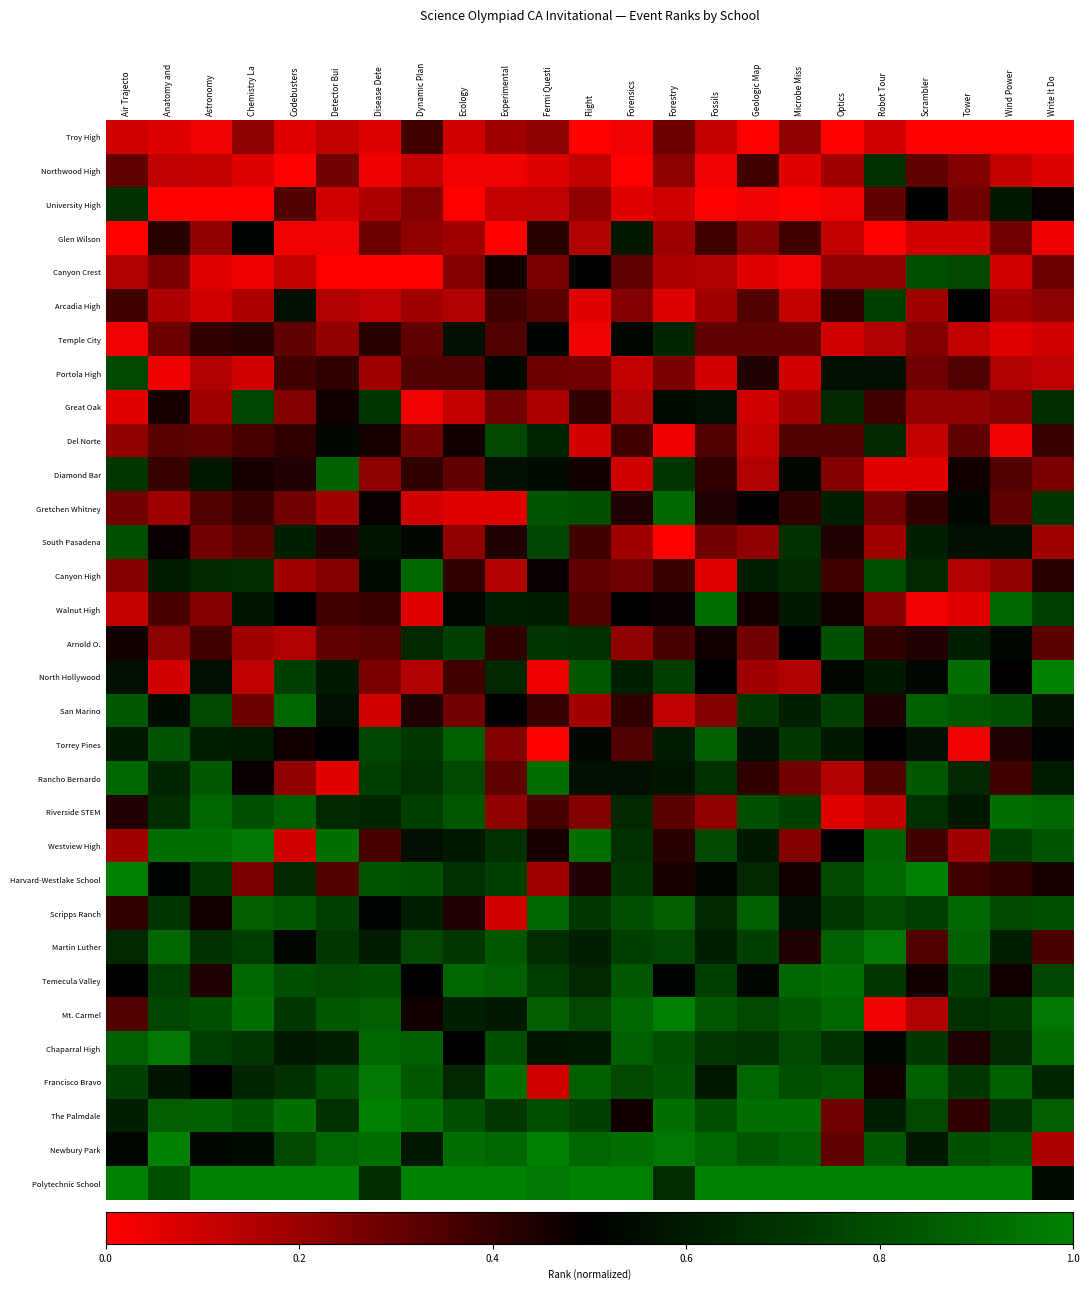

Reading left to right, list all the values displayed in this chart.

Troy High: Air Trajecto=0.1	Anatomy and =0.1	Astronomy=0.0	Chemistry La=0.2	Codebusters=0.1	Detector Bui=0.1	Disease Dete=0.1	Dynamic Plan=0.4	Ecology=0.1	Experimental=0.2	Fermi Questi=0.2	Flight=0.0	Forensics=0.0	Forestry=0.3	Fossils=0.1	Geologic Map=0.0	Microbe Miss=0.2	Optics=0.0	Robot Tour=0.1	Scrambler=0.0	Tower=0.0	Wind Power=0.0	Write It Do =0.0
Northwood High: Air Trajecto=0.3	Anatomy and =0.1	Astronomy=0.1	Chemistry La=0.1	Codebusters=0.0	Detector Bui=0.3	Disease Dete=0.0	Dynamic Plan=0.1	Ecology=0.0	Experimental=0.0	Fermi Questi=0.1	Flight=0.1	Forensics=0.0	Forestry=0.2	Fossils=0.0	Geologic Map=0.4	Microbe Miss=0.1	Optics=0.2	Robot Tour=0.7	Scrambler=0.3	Tower=0.2	Wind Power=0.1	Write It Do =0.1
University High: Air Trajecto=0.7	Anatomy and =0.0	Astronomy=0.0	Chemistry La=0.0	Codebusters=0.3	Detector Bui=0.1	Disease Dete=0.2	Dynamic Plan=0.2	Ecology=0.0	Experimental=0.1	Fermi Questi=0.1	Flight=0.2	Forensics=0.1	Forestry=0.1	Fossils=0.0	Geologic Map=0.0	Microbe Miss=0.0	Optics=0.0	Robot Tour=0.3	Scrambler=0.5	Tower=0.3	Wind Power=0.6	Write It Do =0.5
Glen Wilson: Air Trajecto=0.0	Anatomy and =0.4	Astronomy=0.2	Chemistry La=0.5	Codebusters=0.0	Detector Bui=0.0	Disease Dete=0.3	Dynamic Plan=0.2	Ecology=0.2	Experimental=0.0	Fermi Questi=0.4	Flight=0.2	Forensics=0.6	Forestry=0.2	Fossils=0.4	Geologic Map=0.2	Microbe Miss=0.4	Optics=0.1	Robot Tour=0.0	Scrambler=0.1	Tower=0.1	Wind Power=0.3	Write It Do =0.0
Canyon Crest: Air Trajecto=0.2	Anatomy and =0.3	Astronomy=0.1	Chemistry La=0.0	Codebusters=0.1	Detector Bui=0.0	Disease Dete=0.0	Dynamic Plan=0.0	Ecology=0.2	Experimental=0.5	Fermi Questi=0.3	Flight=0.5	Forensics=0.3	Forestry=0.2	Fossils=0.2	Geologic Map=0.1	Microbe Miss=0.0	Optics=0.2	Robot Tour=0.2	Scrambler=0.8	Tower=0.8	Wind Power=0.1	Write It Do =0.3
Arcadia High: Air Trajecto=0.4	Anatomy and =0.2	Astronomy=0.1	Chemistry La=0.2	Codebusters=0.6	Detector Bui=0.2	Disease Dete=0.1	Dynamic Plan=0.2	Ecology=0.2	Experimental=0.4	Fermi Questi=0.3	Flight=0.1	Forensics=0.2	Forestry=0.1	Fossils=0.2	Geologic Map=0.3	Microbe Miss=0.1	Optics=0.4	Robot Tour=0.7	Scrambler=0.2	Tower=0.5	Wind Power=0.2	Write It Do =0.2
Temple City: Air Trajecto=0.0	Anatomy and =0.3	Astronomy=0.4	Chemistry La=0.4	Codebusters=0.3	Detector Bui=0.2	Disease Dete=0.4	Dynamic Plan=0.3	Ecology=0.6	Experimental=0.3	Fermi Questi=0.5	Flight=0.0	Forensics=0.5	Forestry=0.6	Fossils=0.3	Geologic Map=0.3	Microbe Miss=0.3	Optics=0.1	Robot Tour=0.2	Scrambler=0.2	Tower=0.1	Wind Power=0.1	Write It Do =0.1
Portola High: Air Trajecto=0.8	Anatomy and =0.0	Astronomy=0.2	Chemistry La=0.1	Codebusters=0.4	Detector Bui=0.4	Disease Dete=0.2	Dynamic Plan=0.3	Ecology=0.3	Experimental=0.5	Fermi Questi=0.3	Flight=0.3	Forensics=0.1	Forestry=0.3	Fossils=0.1	Geologic Map=0.4	Microbe Miss=0.1	Optics=0.6	Robot Tour=0.6	Scrambler=0.3	Tower=0.3	Wind Power=0.2	Write It Do =0.1
Great Oak: Air Trajecto=0.1	Anatomy and =0.5	Astronomy=0.2	Chemistry La=0.8	Codebusters=0.2	Detector Bui=0.5	Disease Dete=0.7	Dynamic Plan=0.0	Ecology=0.1	Experimental=0.3	Fermi Questi=0.2	Flight=0.4	Forensics=0.2	Forestry=0.5	Fossils=0.6	Geologic Map=0.1	Microbe Miss=0.2	Optics=0.7	Robot Tour=0.4	Scrambler=0.2	Tower=0.2	Wind Power=0.2	Write It Do =0.7
Del Norte: Air Trajecto=0.2	Anatomy and =0.3	Astronomy=0.3	Chemistry La=0.4	Codebusters=0.4	Detector Bui=0.5	Disease Dete=0.5	Dynamic Plan=0.3	Ecology=0.5	Experimental=0.8	Fermi Questi=0.6	Flight=0.1	Forensics=0.4	Forestry=0.0	Fossils=0.3	Geologic Map=0.1	Microbe Miss=0.3	Optics=0.3	Robot Tour=0.7	Scrambler=0.1	Tower=0.3	Wind Power=0.0	Write It Do =0.4
Diamond Bar: Air Trajecto=0.7	Anatomy and =0.4	Astronomy=0.6	Chemistry La=0.5	Codebusters=0.4	Detector Bui=0.9	Disease Dete=0.2	Dynamic Plan=0.4	Ecology=0.3	Experimental=0.6	Fermi Questi=0.5	Flight=0.5	Forensics=0.1	Forestry=0.7	Fossils=0.4	Geologic Map=0.2	Microbe Miss=0.5	Optics=0.2	Robot Tour=0.1	Scrambler=0.1	Tower=0.5	Wind Power=0.3	Write It Do =0.3
Gretchen Whitney: Air Trajecto=0.3	Anatomy and =0.2	Astronomy=0.3	Chemistry La=0.4	Codebusters=0.3	Detector Bui=0.2	Disease Dete=0.5	Dynamic Plan=0.1	Ecology=0.1	Experimental=0.1	Fermi Questi=0.8	Flight=0.8	Forensics=0.4	Forestry=0.9	Fossils=0.4	Geologic Map=0.5	Microbe Miss=0.4	Optics=0.6	Robot Tour=0.3	Scrambler=0.4	Tower=0.5	Wind Power=0.3	Write It Do =0.7
South Pasadena: Air Trajecto=0.8	Anatomy and =0.5	Astronomy=0.3	Chemistry La=0.3	Codebusters=0.6	Detector Bui=0.4	Disease Dete=0.6	Dynamic Plan=0.5	Ecology=0.2	Experimental=0.4	Fermi Questi=0.8	Flight=0.4	Forensics=0.2	Forestry=0.0	Fossils=0.3	Geologic Map=0.2	Microbe Miss=0.7	Optics=0.4	Robot Tour=0.2	Scrambler=0.6	Tower=0.6	Wind Power=0.6	Write It Do =0.2
Canyon High: Air Trajecto=0.2	Anatomy and =0.6	Astronomy=0.7	Chemistry La=0.7	Codebusters=0.2	Detector Bui=0.2	Disease Dete=0.5	Dynamic Plan=0.9	Ecology=0.4	Experimental=0.2	Fermi Questi=0.5	Flight=0.3	Forensics=0.3	Forestry=0.4	Fossils=0.1	Geologic Map=0.6	Microbe Miss=0.7	Optics=0.4	Robot Tour=0.8	Scrambler=0.7	Tower=0.2	Wind Power=0.2	Write It Do =0.4
Walnut High: Air Trajecto=0.1	Anatomy and =0.4	Astronomy=0.2	Chemistry La=0.6	Codebusters=0.5	Detector Bui=0.4	Disease Dete=0.4	Dynamic Plan=0.1	Ecology=0.5	Experimental=0.6	Fermi Questi=0.6	Flight=0.3	Forensics=0.5	Forestry=0.5	Fossils=0.9	Geologic Map=0.5	Microbe Miss=0.6	Optics=0.5	Robot Tour=0.2	Scrambler=0.0	Tower=0.1	Wind Power=0.9	Write It Do =0.7
Arnold O.: Air Trajecto=0.5	Anatomy and =0.2	Astronomy=0.4	Chemistry La=0.2	Codebusters=0.2	Detector Bui=0.3	Disease Dete=0.3	Dynamic Plan=0.7	Ecology=0.7	Experimental=0.4	Fermi Questi=0.7	Flight=0.7	Forensics=0.2	Forestry=0.4	Fossils=0.5	Geologic Map=0.3	Microbe Miss=0.5	Optics=0.8	Robot Tour=0.4	Scrambler=0.4	Tower=0.6	Wind Power=0.5	Write It Do =0.3
North Hollywood: Air Trajecto=0.6	Anatomy and =0.1	Astronomy=0.6	Chemistry La=0.1	Codebusters=0.7	Detector Bui=0.6	Disease Dete=0.3	Dynamic Plan=0.2	Ecology=0.4	Experimental=0.7	Fermi Questi=0.0	Flight=0.8	Forensics=0.6	Forestry=0.7	Fossils=0.5	Geologic Map=0.2	Microbe Miss=0.2	Optics=0.5	Robot Tour=0.6	Scrambler=0.5	Tower=0.9	Wind Power=0.5	Write It Do =1.0
San Marino: Air Trajecto=0.8	Anatomy and =0.5	Astronomy=0.8	Chemistry La=0.3	Codebusters=0.9	Detector Bui=0.6	Disease Dete=0.1	Dynamic Plan=0.4	Ecology=0.3	Experimental=0.5	Fermi Questi=0.4	Flight=0.2	Forensics=0.4	Forestry=0.1	Fossils=0.2	Geologic Map=0.7	Microbe Miss=0.6	Optics=0.7	Robot Tour=0.4	Scrambler=0.9	Tower=0.8	Wind Power=0.8	Write It Do =0.6
Torrey Pines: Air Trajecto=0.6	Anatomy and =0.8	Astronomy=0.6	Chemistry La=0.6	Codebusters=0.5	Detector Bui=0.5	Disease Dete=0.8	Dynamic Plan=0.7	Ecology=0.9	Experimental=0.2	Fermi Questi=0.0	Flight=0.5	Forensics=0.3	Forestry=0.6	Fossils=0.9	Geologic Map=0.6	Microbe Miss=0.7	Optics=0.6	Robot Tour=0.5	Scrambler=0.6	Tower=0.0	Wind Power=0.4	Write It Do =0.5
Rancho Bernardo: Air Trajecto=0.9	Anatomy and =0.6	Astronomy=0.8	Chemistry La=0.5	Codebusters=0.2	Detector Bui=0.1	Disease Dete=0.7	Dynamic Plan=0.7	Ecology=0.8	Experimental=0.3	Fermi Questi=0.9	Flight=0.6	Forensics=0.6	Forestry=0.6	Fossils=0.7	Geologic Map=0.4	Microbe Miss=0.3	Optics=0.2	Robot Tour=0.3	Scrambler=0.8	Tower=0.7	Wind Power=0.4	Write It Do =0.6
Riverside STEM: Air Trajecto=0.4	Anatomy and =0.7	Astronomy=0.9	Chemistry La=0.8	Codebusters=0.9	Detector Bui=0.7	Disease Dete=0.6	Dynamic Plan=0.7	Ecology=0.8	Experimental=0.2	Fermi Questi=0.4	Flight=0.2	Forensics=0.7	Forestry=0.3	Fossils=0.2	Geologic Map=0.8	Microbe Miss=0.7	Optics=0.1	Robot Tour=0.1	Scrambler=0.7	Tower=0.6	Wind Power=0.9	Write It Do =0.9
Westview High: Air Trajecto=0.2	Anatomy and =0.9	Astronomy=0.9	Chemistry La=1.0	Codebusters=0.1	Detector Bui=0.9	Disease Dete=0.4	Dynamic Plan=0.6	Ecology=0.6	Experimental=0.7	Fermi Questi=0.5	Flight=0.9	Forensics=0.7	Forestry=0.4	Fossils=0.8	Geologic Map=0.6	Microbe Miss=0.2	Optics=0.5	Robot Tour=0.9	Scrambler=0.4	Tower=0.2	Wind Power=0.7	Write It Do =0.8
Harvard-Westlake School: Air Trajecto=1.0	Anatomy and =0.5	Astronomy=0.7	Chemistry La=0.3	Codebusters=0.7	Detector Bui=0.3	Disease Dete=0.8	Dynamic Plan=0.8	Ecology=0.7	Experimental=0.7	Fermi Questi=0.2	Flight=0.4	Forensics=0.7	Forestry=0.5	Fossils=0.5	Geologic Map=0.7	Microbe Miss=0.5	Optics=0.8	Robot Tour=0.9	Scrambler=1.0	Tower=0.4	Wind Power=0.4	Write It Do =0.5
Scripps Ranch: Air Trajecto=0.4	Anatomy and =0.7	Astronomy=0.5	Chemistry La=0.9	Codebusters=0.8	Detector Bui=0.7	Disease Dete=0.5	Dynamic Plan=0.6	Ecology=0.4	Experimental=0.1	Fermi Questi=0.9	Flight=0.7	Forensics=0.8	Forestry=0.9	Fossils=0.7	Geologic Map=0.9	Microbe Miss=0.6	Optics=0.7	Robot Tour=0.8	Scrambler=0.7	Tower=0.9	Wind Power=0.8	Write It Do =0.8
Martin Luther: Air Trajecto=0.7	Anatomy and =0.9	Astronomy=0.7	Chemistry La=0.7	Codebusters=0.5	Detector Bui=0.7	Disease Dete=0.6	Dynamic Plan=0.8	Ecology=0.7	Experimental=0.8	Fermi Questi=0.7	Flight=0.6	Forensics=0.7	Forestry=0.8	Fossils=0.6	Geologic Map=0.7	Microbe Miss=0.4	Optics=0.9	Robot Tour=1.0	Scrambler=0.3	Tower=0.9	Wind Power=0.6	Write It Do =0.4
Temecula Valley: Air Trajecto=0.5	Anatomy and =0.7	Astronomy=0.4	Chemistry La=0.9	Codebusters=0.8	Detector Bui=0.8	Disease Dete=0.8	Dynamic Plan=0.5	Ecology=0.9	Experimental=0.9	Fermi Questi=0.7	Flight=0.7	Forensics=0.8	Forestry=0.5	Fossils=0.7	Geologic Map=0.5	Microbe Miss=0.9	Optics=0.9	Robot Tour=0.7	Scrambler=0.5	Tower=0.7	Wind Power=0.5	Write It Do =0.8
Mt. Carmel: Air Trajecto=0.3	Anatomy and =0.8	Astronomy=0.8	Chemistry La=0.9	Codebusters=0.7	Detector Bui=0.8	Disease Dete=0.9	Dynamic Plan=0.5	Ecology=0.6	Experimental=0.6	Fermi Questi=0.9	Flight=0.8	Forensics=0.9	Forestry=1.0	Fossils=0.8	Geologic Map=0.8	Microbe Miss=0.8	Optics=0.9	Robot Tour=0.0	Scrambler=0.2	Tower=0.7	Wind Power=0.7	Write It Do =1.0
Chaparral High: Air Trajecto=0.9	Anatomy and =1.0	Astronomy=0.7	Chemistry La=0.7	Codebusters=0.6	Detector Bui=0.6	Disease Dete=0.9	Dynamic Plan=0.9	Ecology=0.5	Experimental=0.8	Fermi Questi=0.6	Flight=0.6	Forensics=0.9	Forestry=0.8	Fossils=0.7	Geologic Map=0.7	Microbe Miss=0.8	Optics=0.7	Robot Tour=0.5	Scrambler=0.7	Tower=0.4	Wind Power=0.7	Write It Do =0.9
Francisco Bravo: Air Trajecto=0.7	Anatomy and =0.6	Astronomy=0.5	Chemistry La=0.6	Codebusters=0.7	Detector Bui=0.8	Disease Dete=1.0	Dynamic Plan=0.8	Ecology=0.7	Experimental=0.9	Fermi Questi=0.1	Flight=0.9	Forensics=0.8	Forestry=0.8	Fossils=0.6	Geologic Map=0.9	Microbe Miss=0.8	Optics=0.8	Robot Tour=0.5	Scrambler=0.9	Tower=0.7	Wind Power=0.9	Write It Do =0.6
The Palmdale: Air Trajecto=0.6	Anatomy and =0.9	Astronomy=0.9	Chemistry La=0.8	Codebusters=0.9	Detector Bui=0.7	Disease Dete=1.0	Dynamic Plan=0.9	Ecology=0.8	Experimental=0.7	Fermi Questi=0.8	Flight=0.7	Forensics=0.5	Forestry=0.9	Fossils=0.8	Geologic Map=0.9	Microbe Miss=0.9	Optics=0.3	Robot Tour=0.6	Scrambler=0.8	Tower=0.4	Wind Power=0.7	Write It Do =0.9
Newbury Park: Air Trajecto=0.5	Anatomy and =1.0	Astronomy=0.5	Chemistry La=0.5	Codebusters=0.8	Detector Bui=0.9	Disease Dete=0.9	Dynamic Plan=0.6	Ecology=0.9	Experimental=0.9	Fermi Questi=1.0	Flight=0.9	Forensics=0.9	Forestry=1.0	Fossils=0.9	Geologic Map=0.8	Microbe Miss=0.9	Optics=0.3	Robot Tour=0.8	Scrambler=0.6	Tower=0.8	Wind Power=0.8	Write It Do =0.2
Polytechnic School: Air Trajecto=1.0	Anatomy and =0.8	Astronomy=1.0	Chemistry La=1.0	Codebusters=1.0	Detector Bui=1.0	Disease Dete=0.7	Dynamic Plan=1.0	Ecology=1.0	Experimental=1.0	Fermi Questi=1.0	Flight=1.0	Forensics=1.0	Forestry=0.7	Fossils=1.0	Geologic Map=1.0	Microbe Miss=1.0	Optics=1.0	Robot Tour=1.0	Scrambler=1.0	Tower=1.0	Wind Power=1.0	Write It Do =0.5